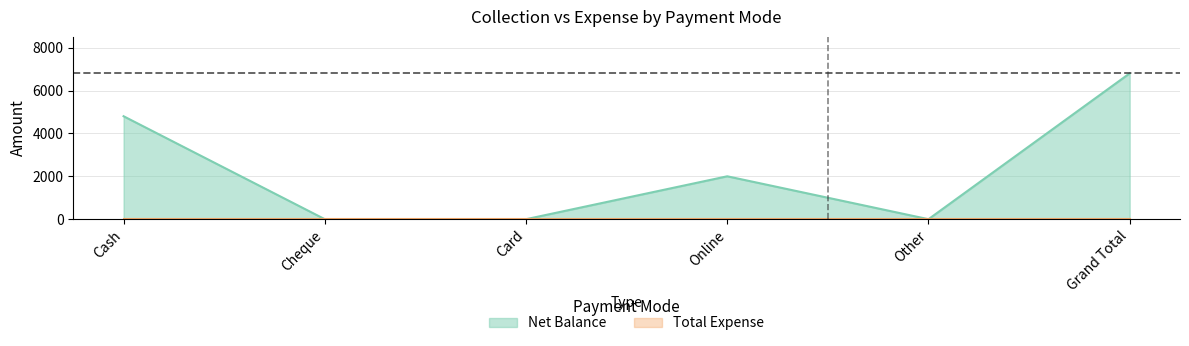

What is the value of the 4th point from the left?

2000